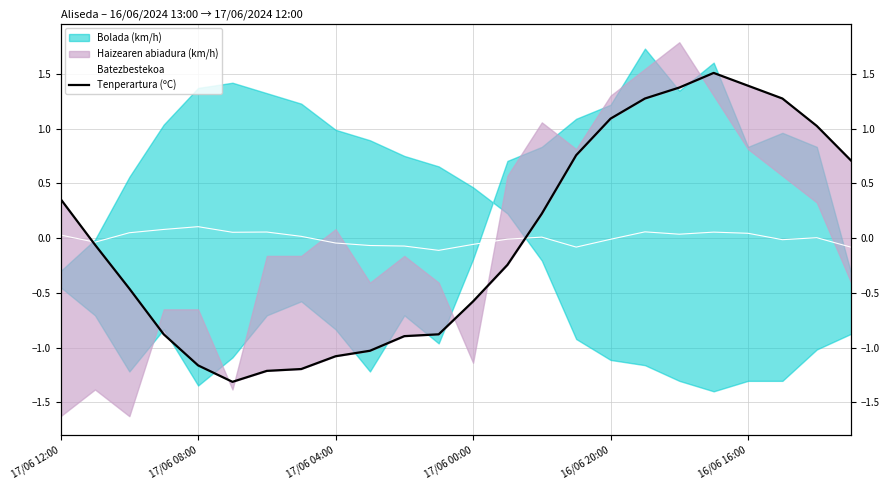

Where does the Tenperartura (ºC) series first go above 0?

17/06 12:00